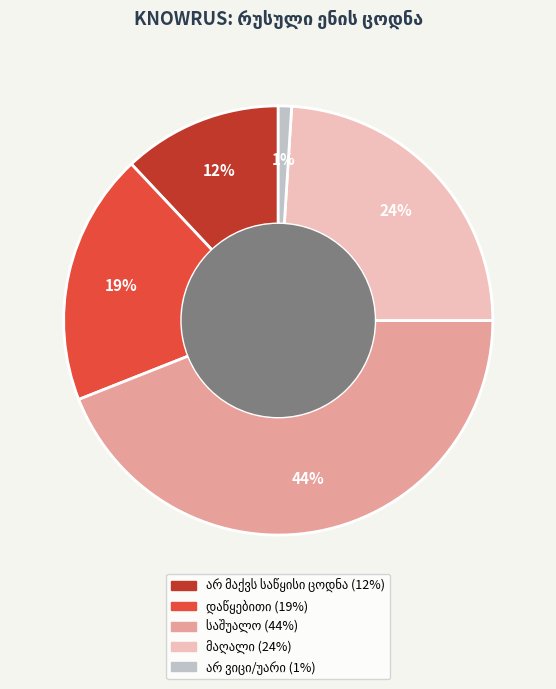

Is there any slice that represents more than half of the pie?

No